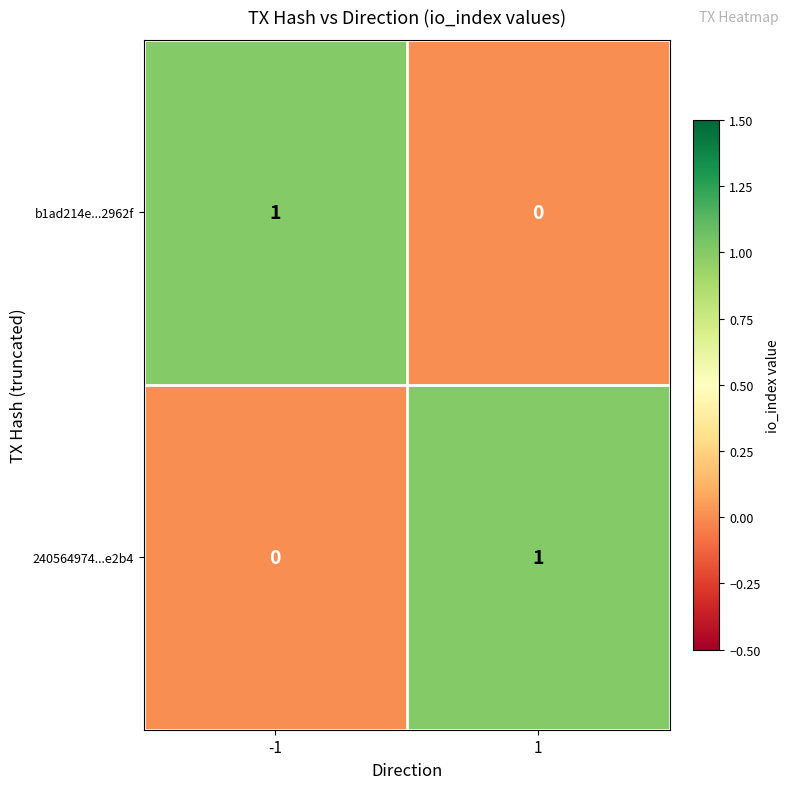

List the labels in order of 240564974...e2b4 value, smallest first.

-1, 1